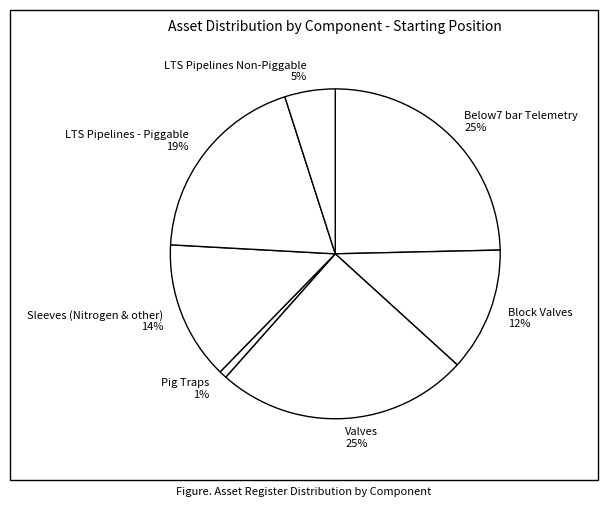

Does LTS Pipelines - Piggable account for over 50% of the chart?

No